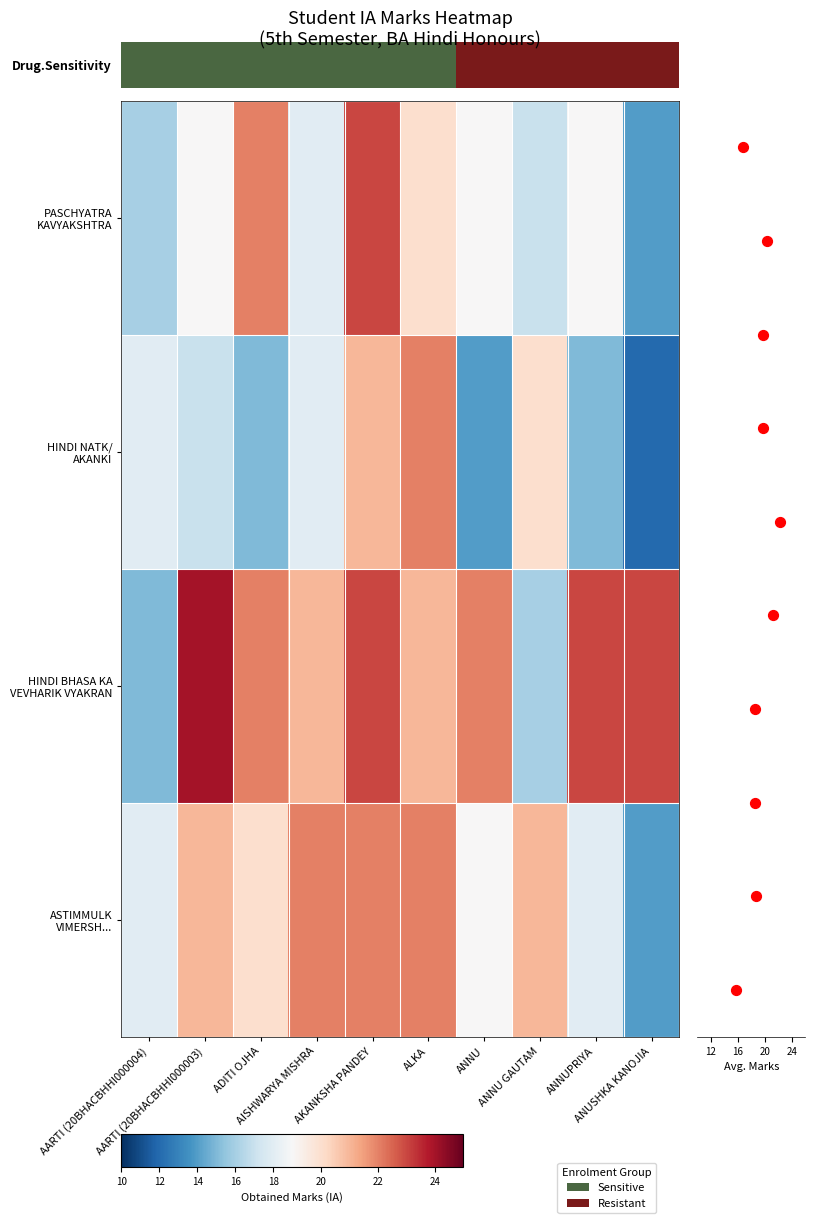

How many values in the HINDI NATK/ AKANKI series exceed 18?

3